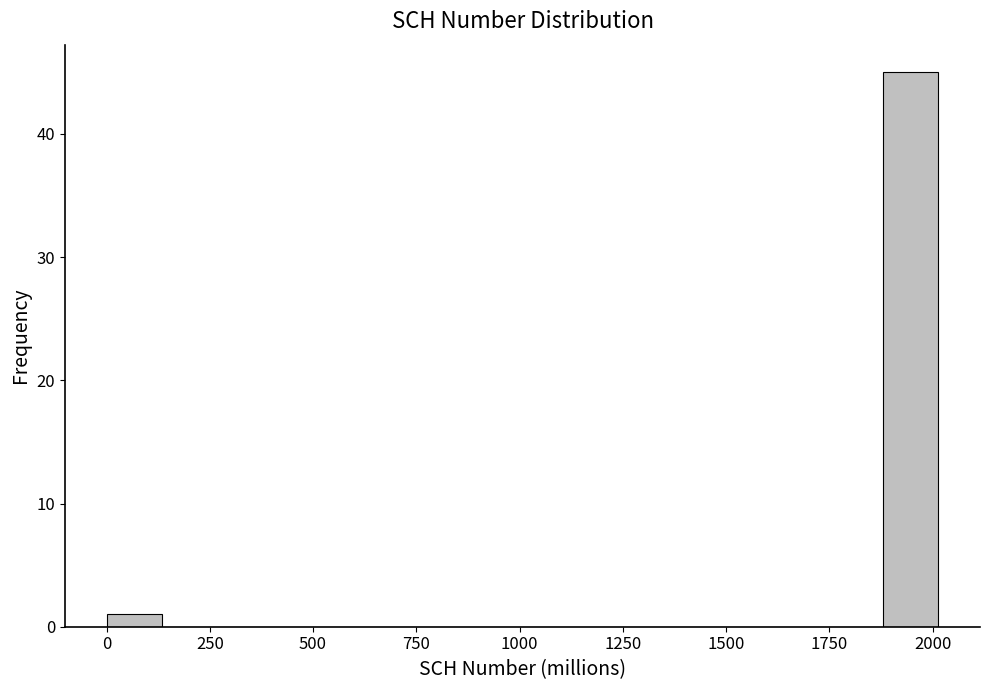

Read against the x-axis, roughly where is the centre of the tallest bar?

1950